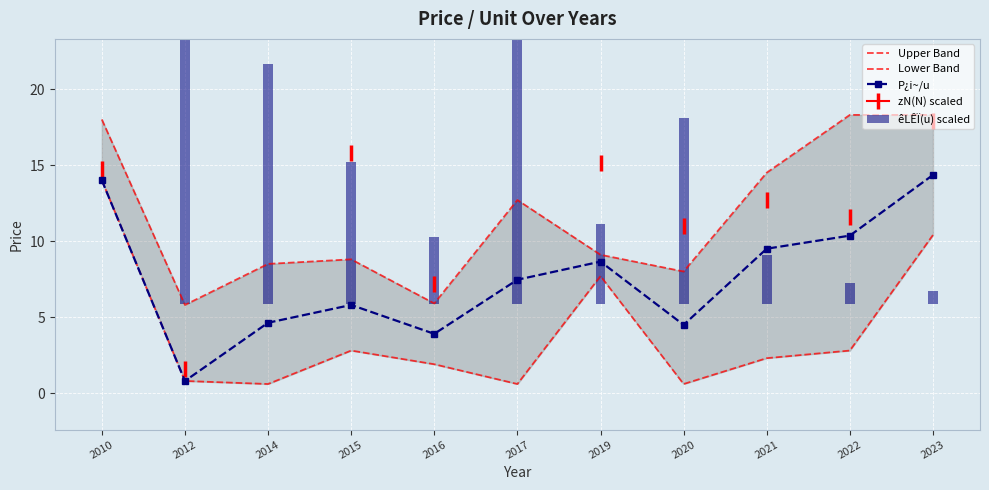

The Lower Band series shows 5.7 at 2010. True or false?

False